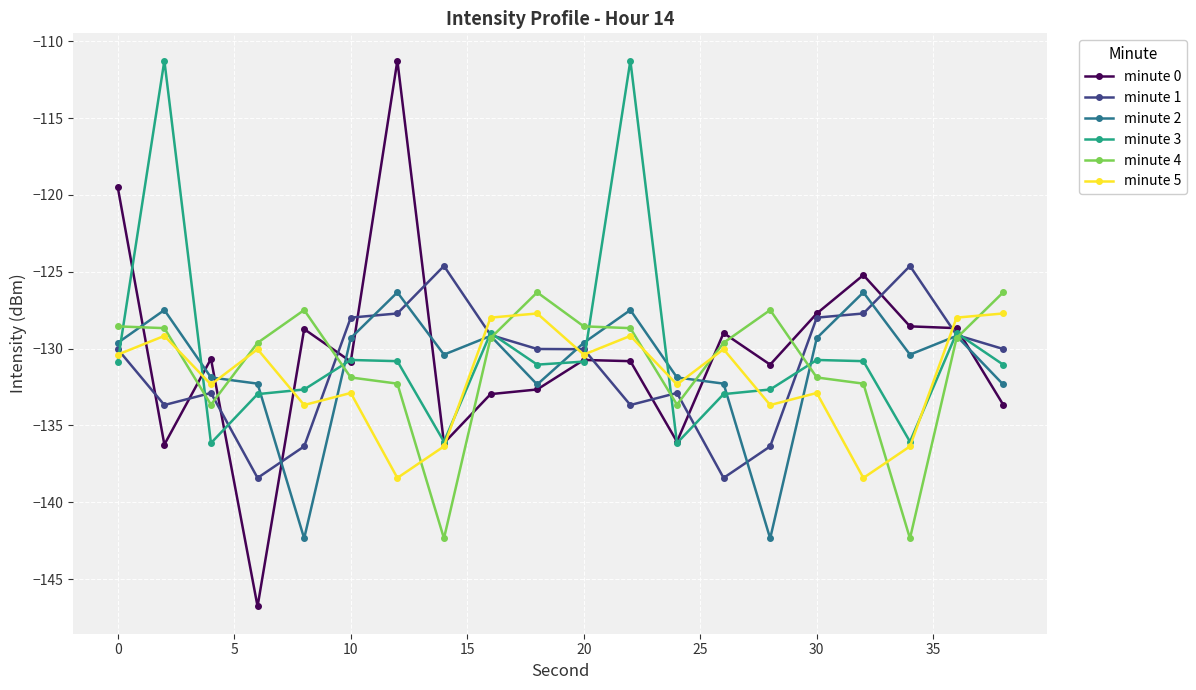

Which series has the widest spread of values?

minute 0